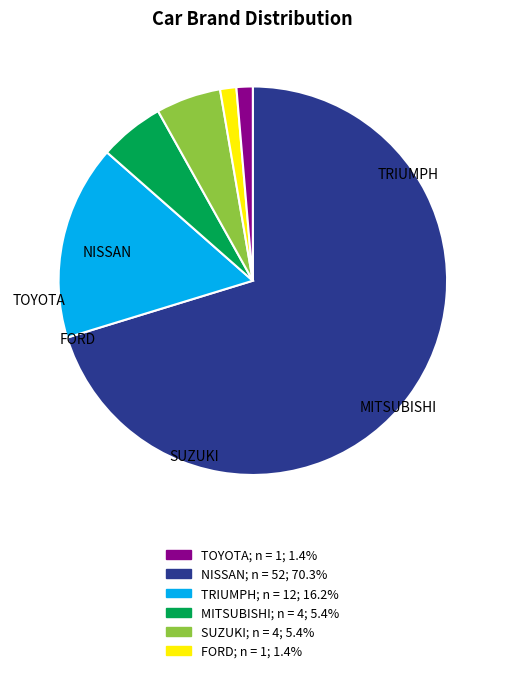

Count the number of slices in the pie.

6